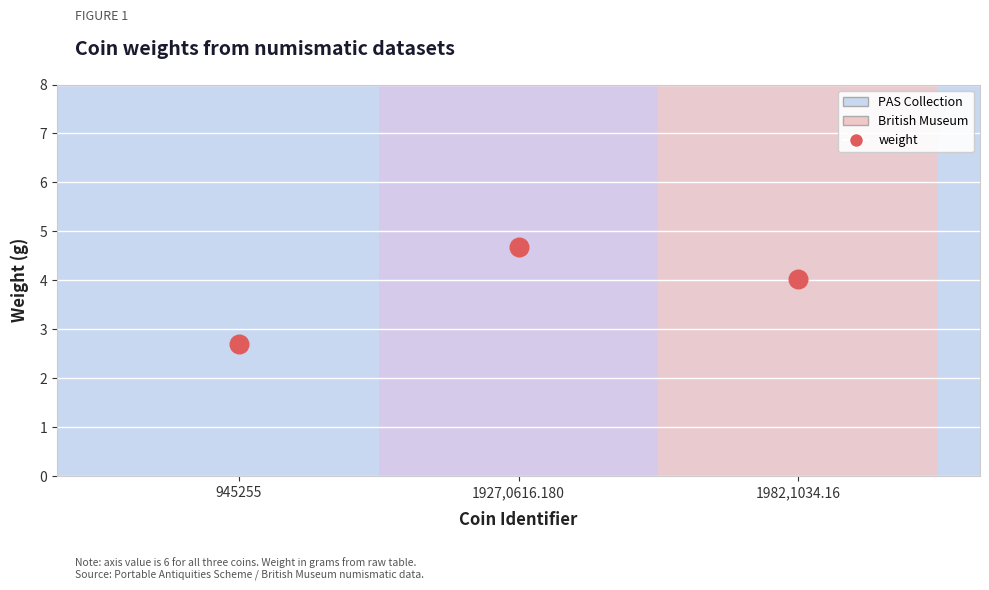

What Y value in the scatter plot is closest to 3?

2.7